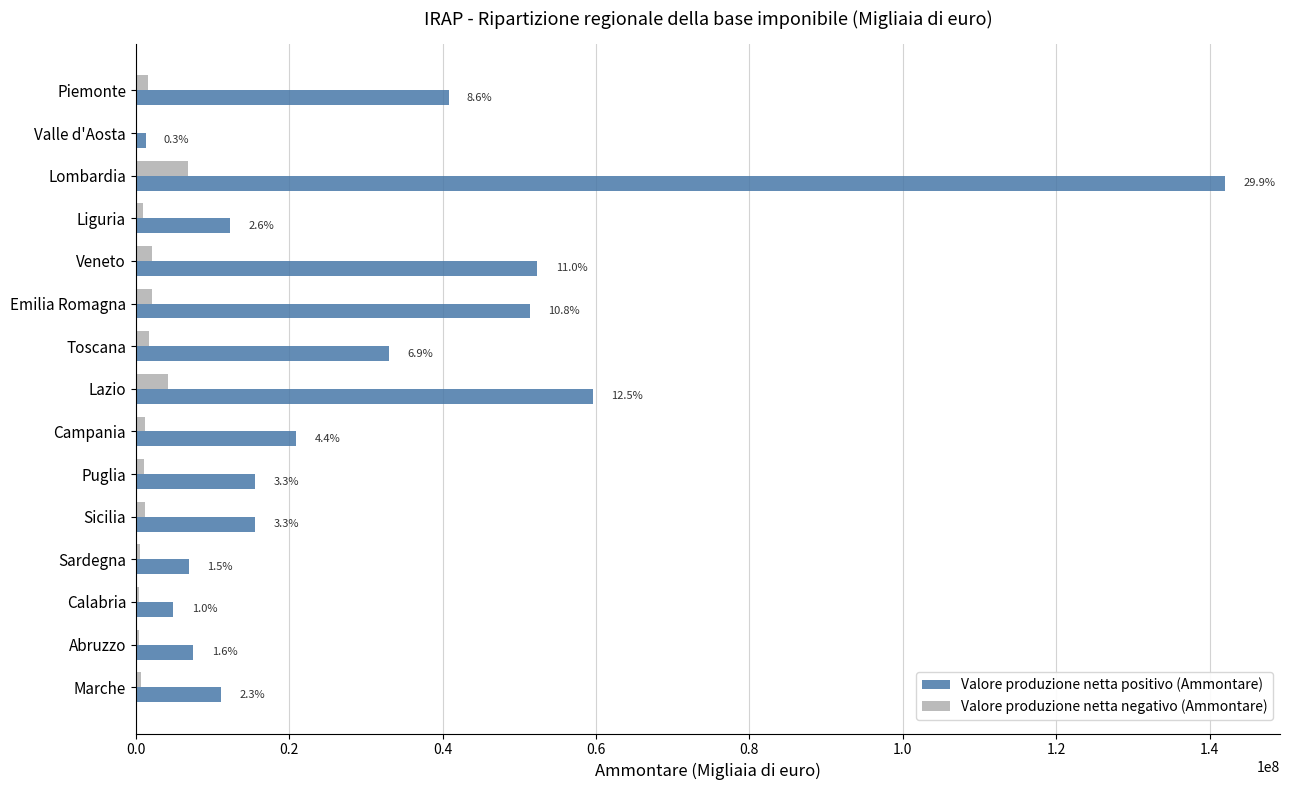

What are all the series names shown in the legend?

Valore produzione netta positivo (Ammontare), Valore produzione netta negativo (Ammontare)